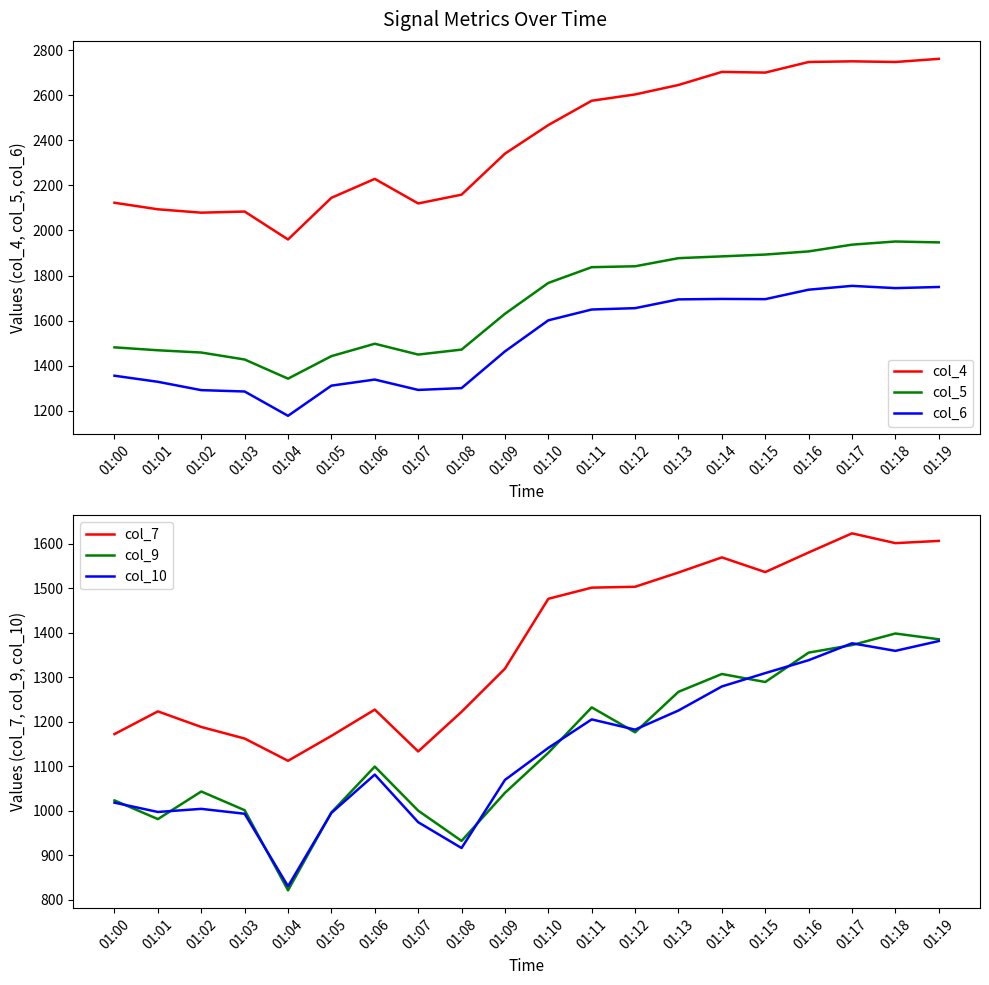

What is the difference between the maximum and minimum values in the col_4 series?

802